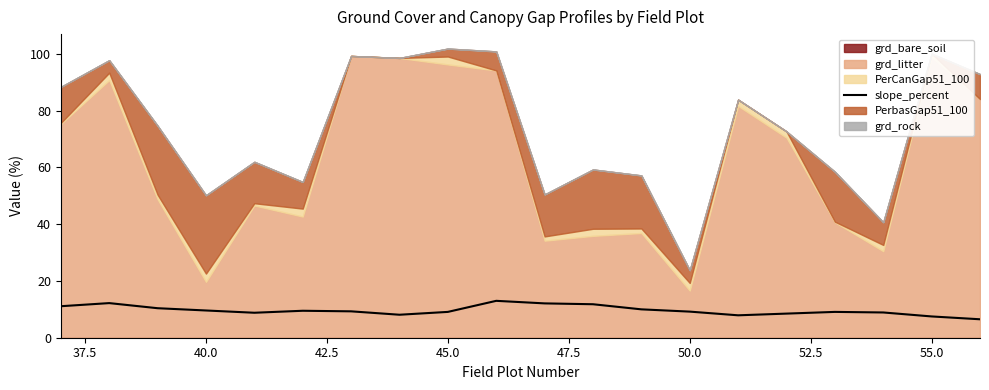

The chart shows a value of 15.8 at 50.0. True or false?

False